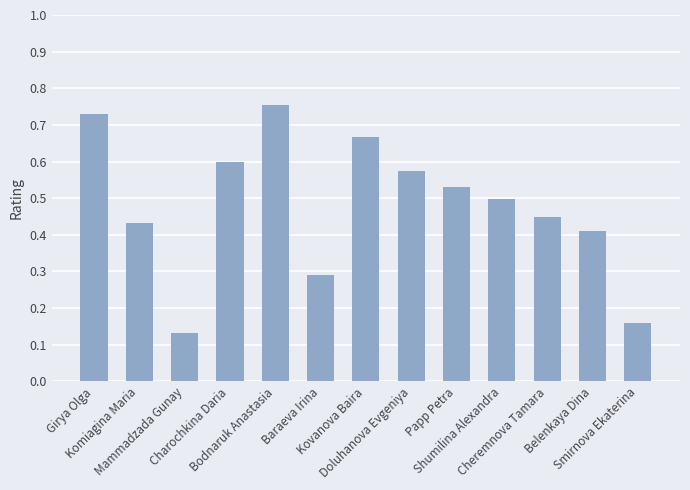

What is the sum of all values?

6.2